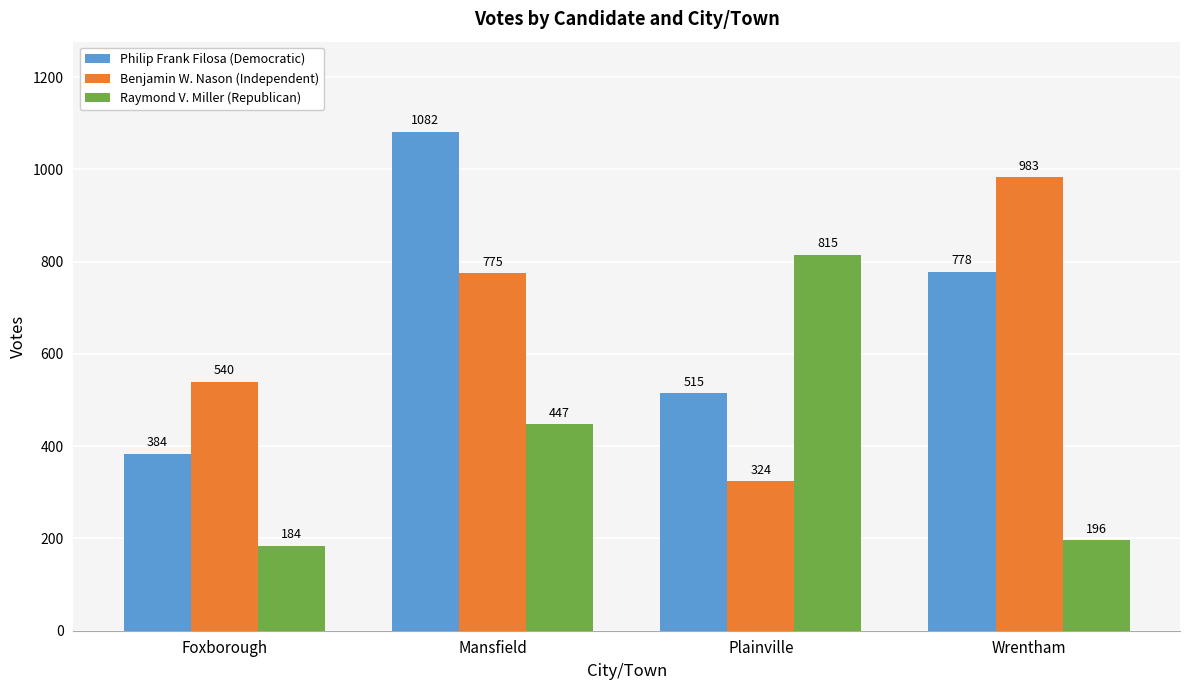

What is the label of the 2nd bar from the left?

Mansfield